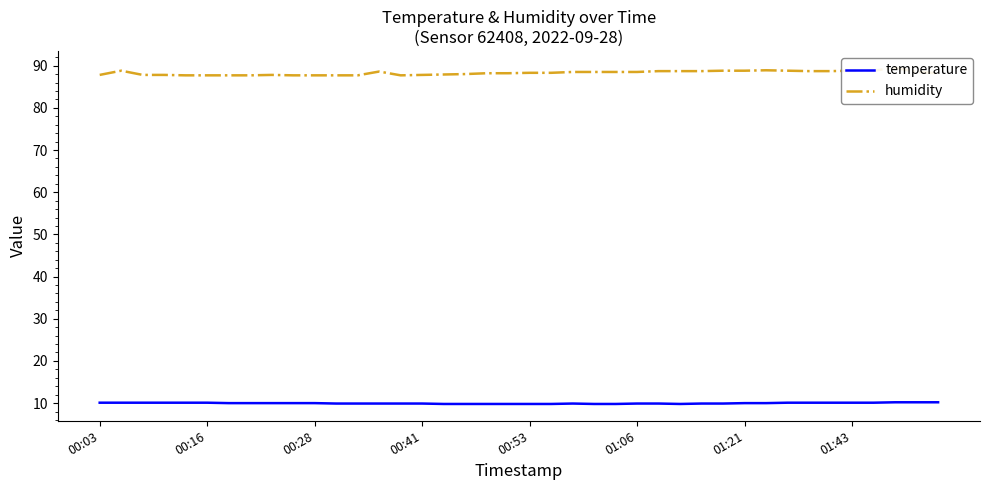

What is the average value of the humidity series?

88.3